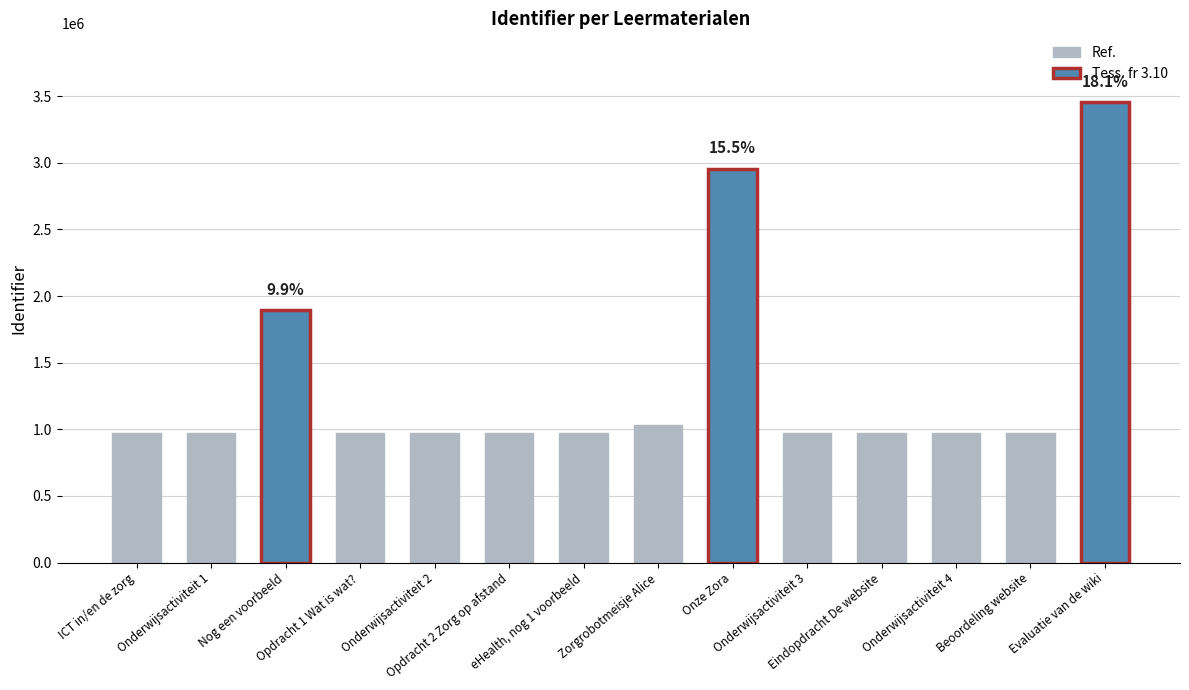

What position from the left is Zorgrobotmeisje Alice?

8